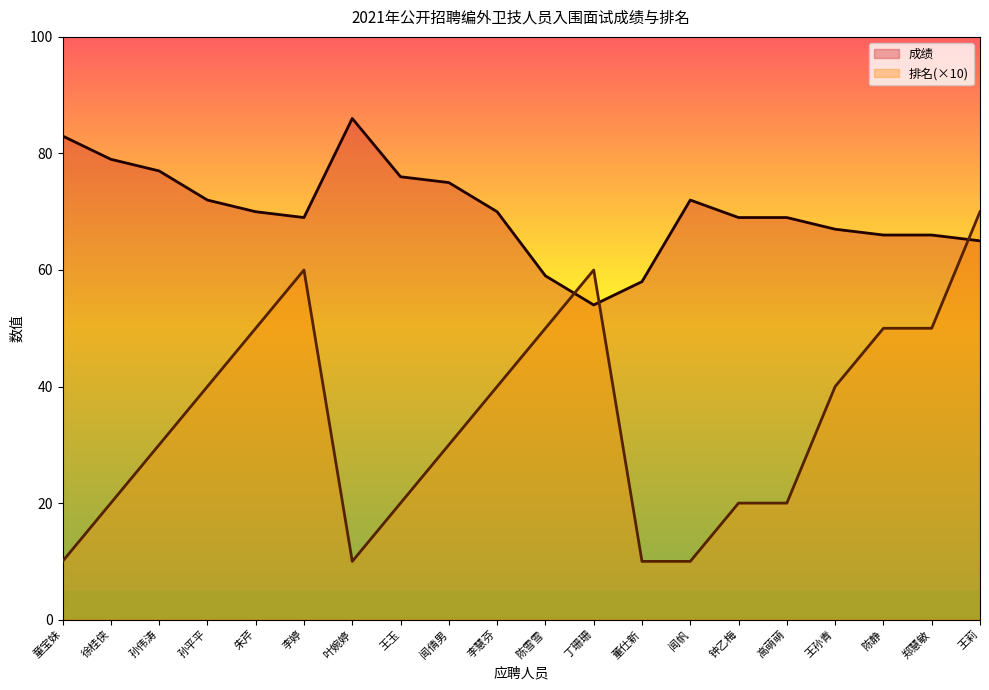

What is the difference between the 排名 values at 高萌萌 and 郑慧敏?

30